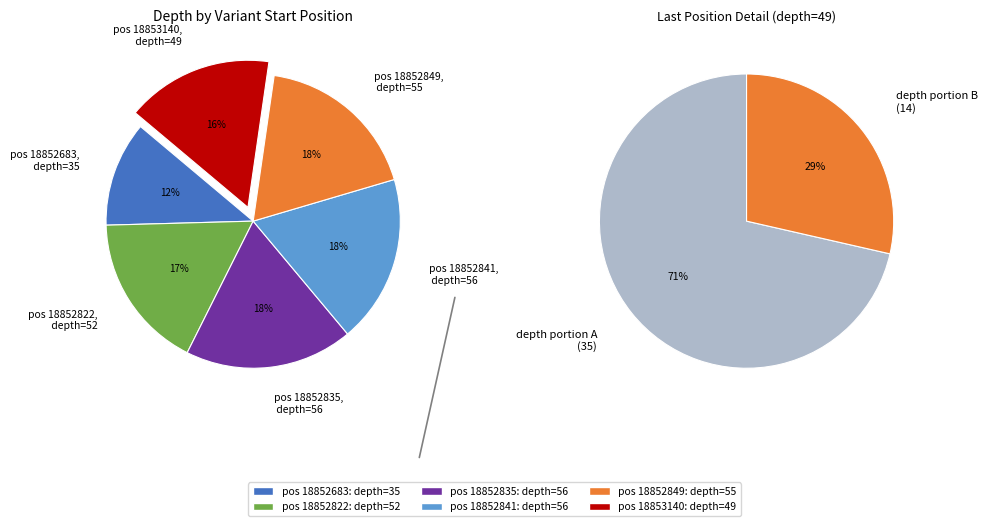

To the nearest percent, what percentage of the pie is 18852683?

12%